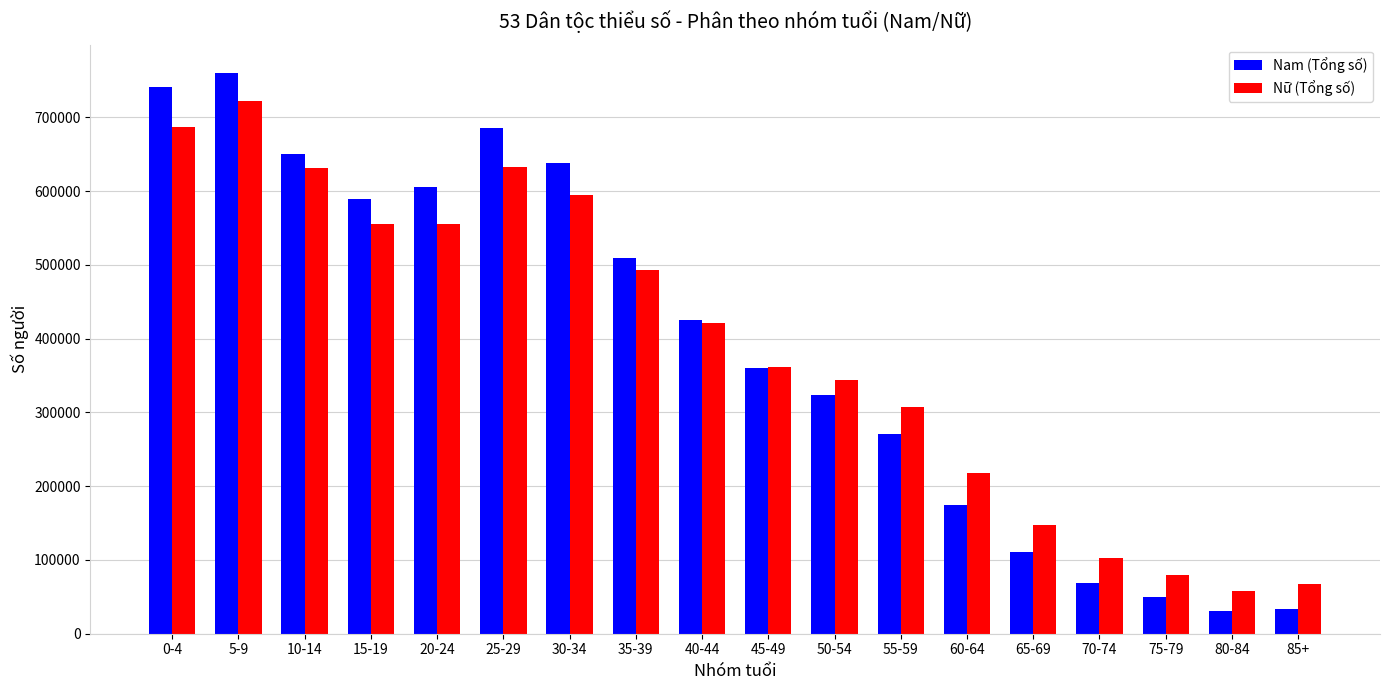

List the series in order of their peak value, highest first.

Nam (Tổng số), Nữ (Tổng số)